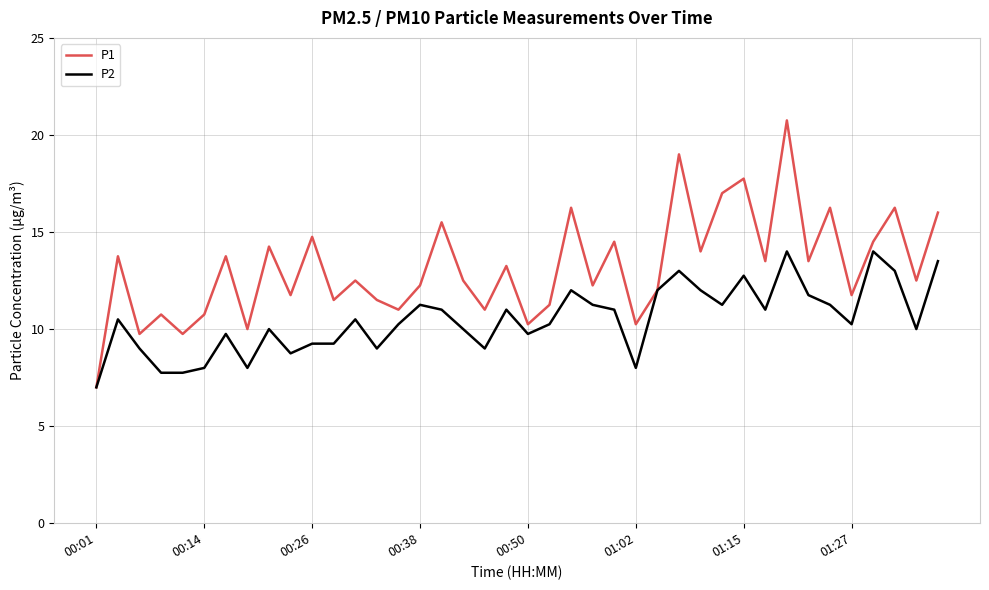

List the series in order of their peak value, lowest first.

P2, P1